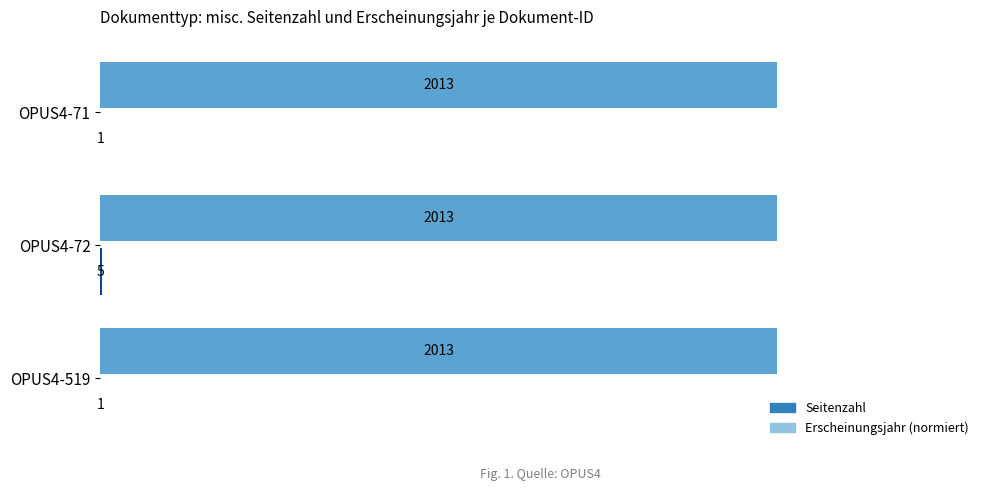

What is the greatest value displayed?

2013